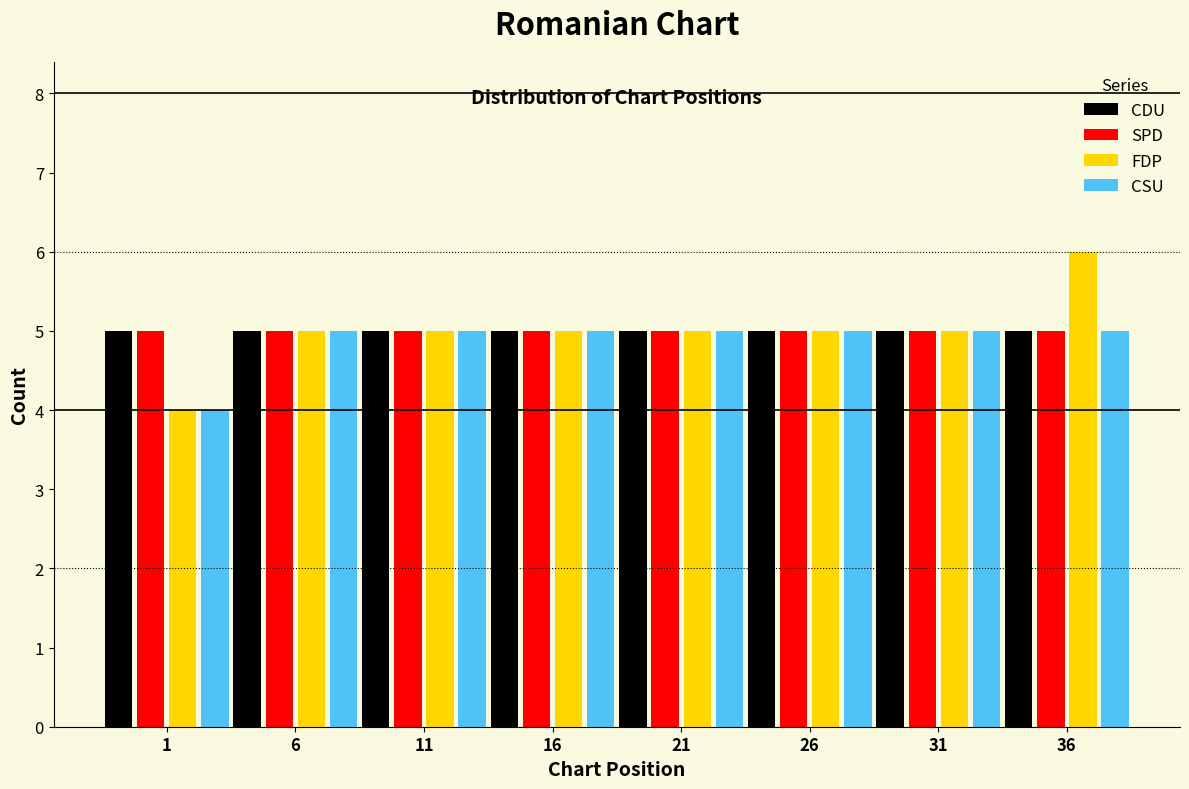

Which series has the widest spread of values?

FDP